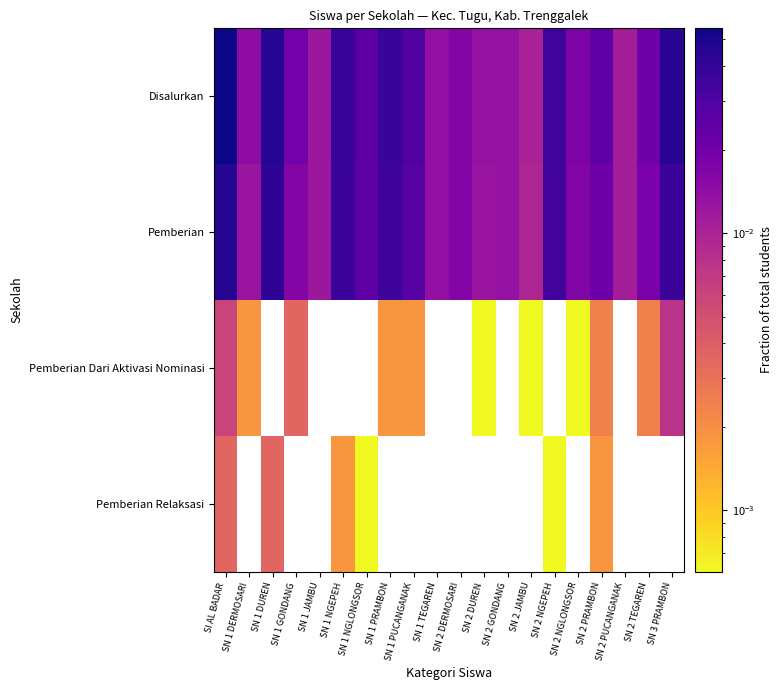

Reading left to right, what are all the values shown in this chart?

Disalurkan: SI AL BADAR=0.1	SN 1 DERMOSARI=0.0	SN 1 DUREN=0.0	SN 1 GONDANG=0.0	SN 1 JAMBU=0.0	SN 1 NGEPEH=0.0	SN 1 NGLONGSOR=0.0	SN 1 PRAMBON=0.0	SN 1 PUCANGANAK=0.0	SN 1 TEGAREN=0.0	SN 2 DERMOSARI=0.0	SN 2 DUREN=0.0	SN 2 GONDANG=0.0	SN 2 JAMBU=0.0	SN 2 NGEPEH=0.0	SN 2 NGLONGSOR=0.0	SN 2 PRAMBON=0.0	SN 2 PUCANGANAK=0.0	SN 2 TEGAREN=0.0	SN 3 PRAMBON=0.0
Pemberian: SI AL BADAR=0.0	SN 1 DERMOSARI=0.0	SN 1 DUREN=0.0	SN 1 GONDANG=0.0	SN 1 JAMBU=0.0	SN 1 NGEPEH=0.0	SN 1 NGLONGSOR=0.0	SN 1 PRAMBON=0.0	SN 1 PUCANGANAK=0.0	SN 1 TEGAREN=0.0	SN 2 DERMOSARI=0.0	SN 2 DUREN=0.0	SN 2 GONDANG=0.0	SN 2 JAMBU=0.0	SN 2 NGEPEH=0.0	SN 2 NGLONGSOR=0.0	SN 2 PRAMBON=0.0	SN 2 PUCANGANAK=0.0	SN 2 TEGAREN=0.0	SN 3 PRAMBON=0.0
Pemberian Dari Aktivasi Nominasi: SI AL BADAR=0.0	SN 1 DERMOSARI=0.0	SN 1 DUREN=0.0	SN 1 GONDANG=0.0	SN 1 JAMBU=0.0	SN 1 NGEPEH=0.0	SN 1 NGLONGSOR=0.0	SN 1 PRAMBON=0.0	SN 1 PUCANGANAK=0.0	SN 1 TEGAREN=0.0	SN 2 DERMOSARI=0.0	SN 2 DUREN=0.0	SN 2 GONDANG=0.0	SN 2 JAMBU=0.0	SN 2 NGEPEH=0.0	SN 2 NGLONGSOR=0.0	SN 2 PRAMBON=0.0	SN 2 PUCANGANAK=0.0	SN 2 TEGAREN=0.0	SN 3 PRAMBON=0.0
Pemberian Relaksasi: SI AL BADAR=0.0	SN 1 DERMOSARI=0.0	SN 1 DUREN=0.0	SN 1 GONDANG=0.0	SN 1 JAMBU=0.0	SN 1 NGEPEH=0.0	SN 1 NGLONGSOR=0.0	SN 1 PRAMBON=0.0	SN 1 PUCANGANAK=0.0	SN 1 TEGAREN=0.0	SN 2 DERMOSARI=0.0	SN 2 DUREN=0.0	SN 2 GONDANG=0.0	SN 2 JAMBU=0.0	SN 2 NGEPEH=0.0	SN 2 NGLONGSOR=0.0	SN 2 PRAMBON=0.0	SN 2 PUCANGANAK=0.0	SN 2 TEGAREN=0.0	SN 3 PRAMBON=0.0